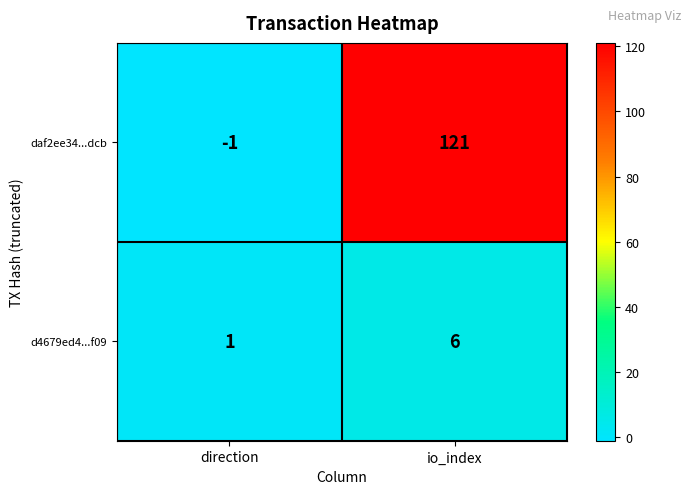

Which category has the highest value across all series?

io_index